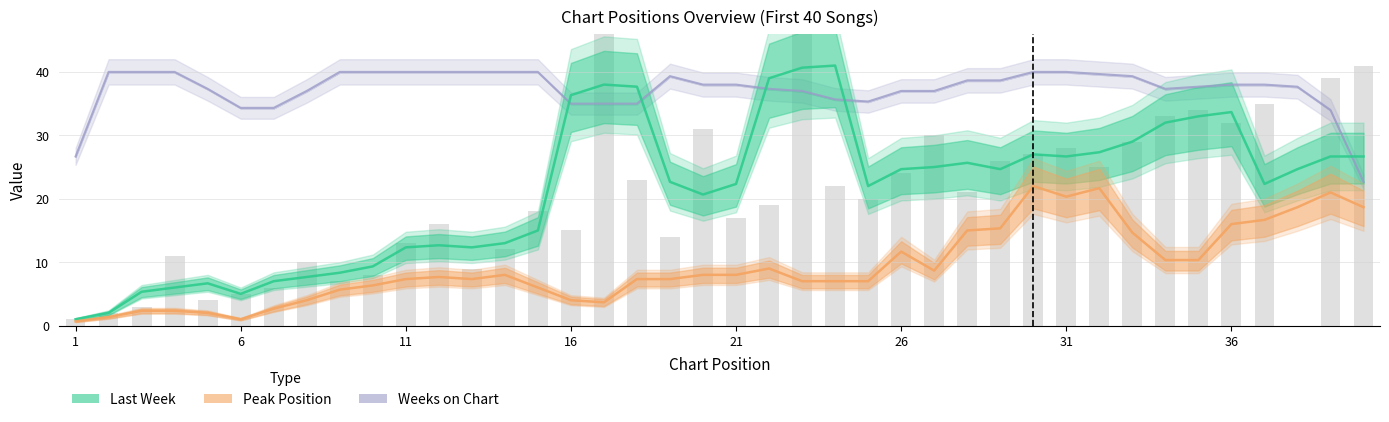

How many data points in Peak Position are above 7?

18